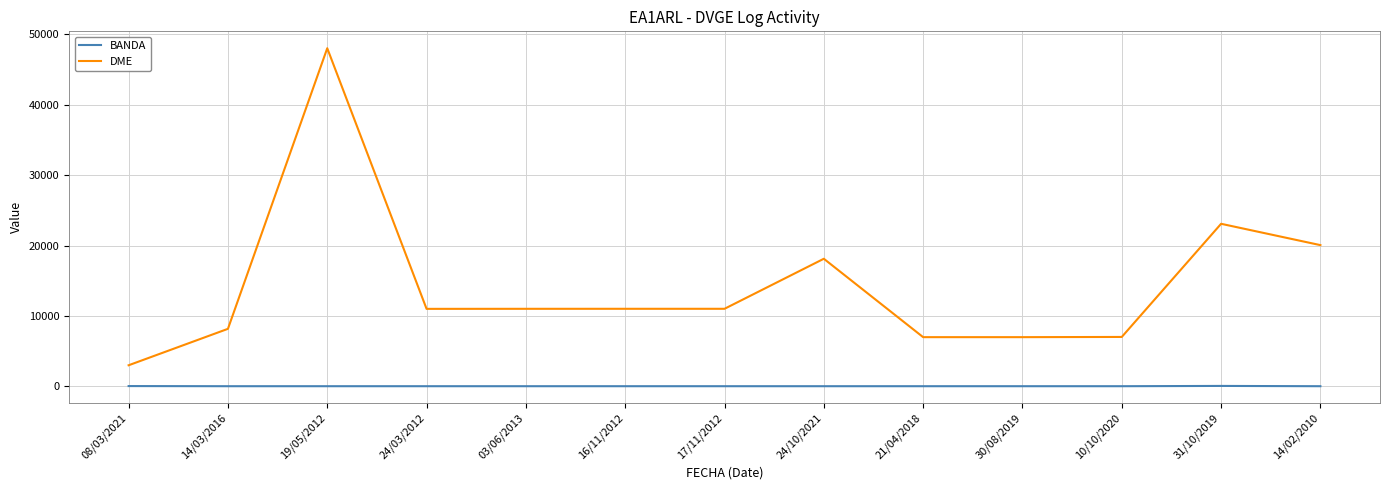

Is it true that BANDA equals 40 at 14/03/2016?

True